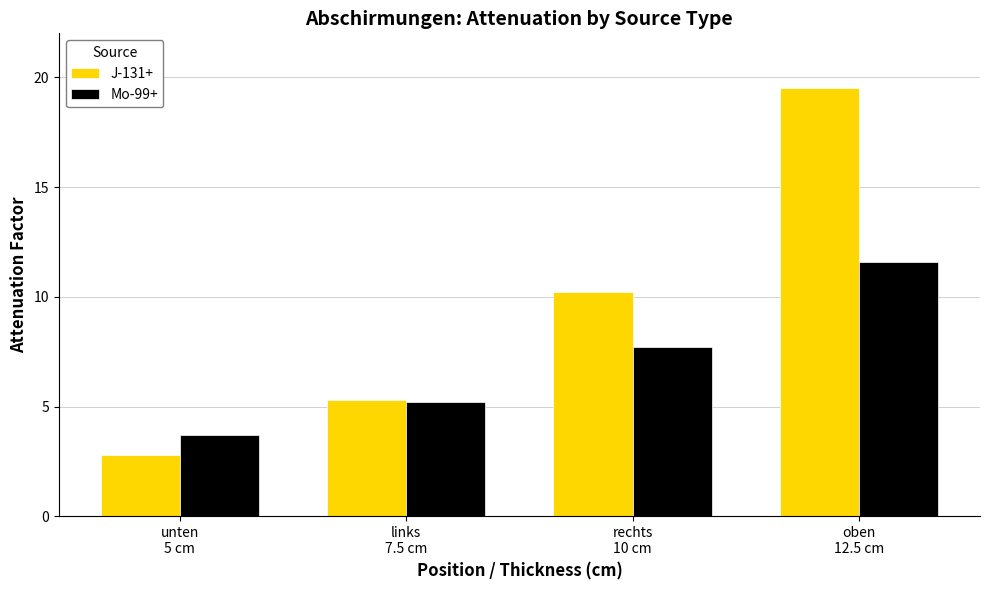

Where does the Mo-99+ series first go above 7?

rechts
10 cm